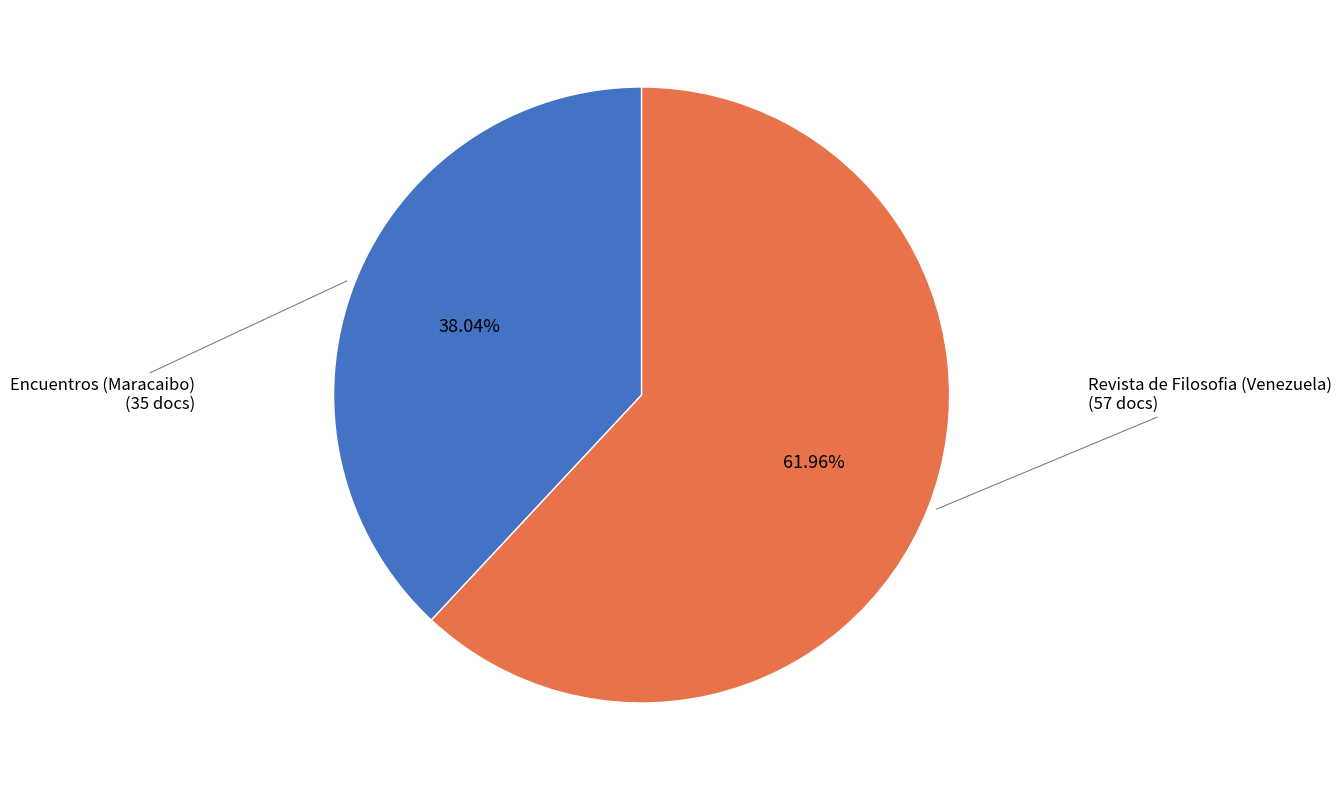

Is there any slice that represents more than half of the pie?

Yes